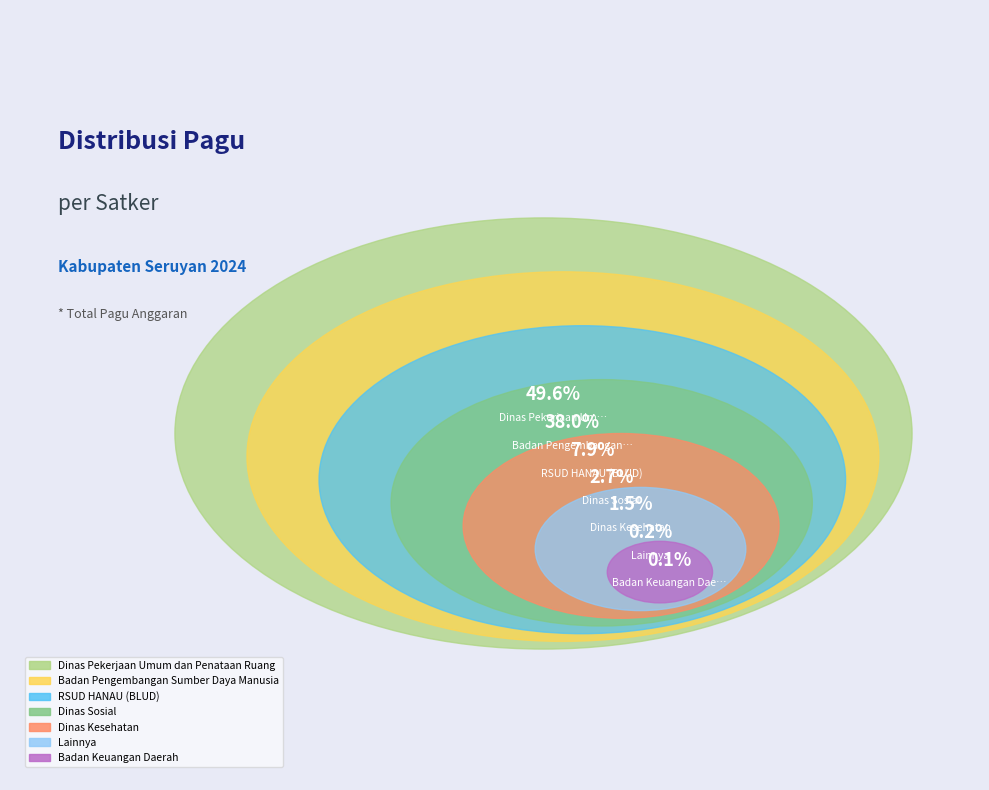

Does any single category account for the majority?

No